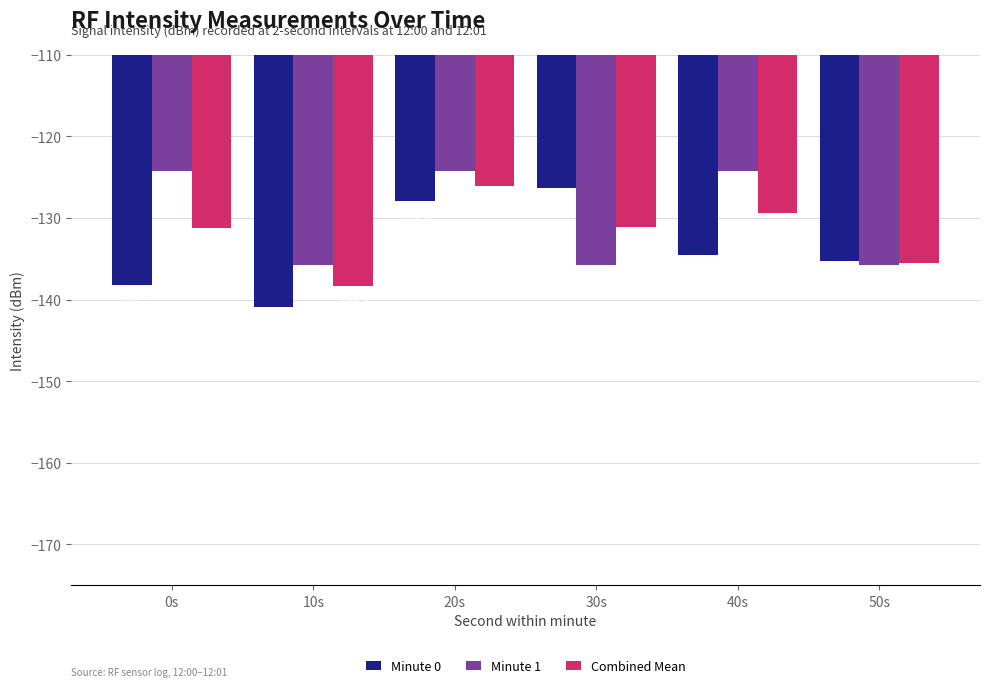

What is the difference between the highest and lowest values at 50s?

0.5